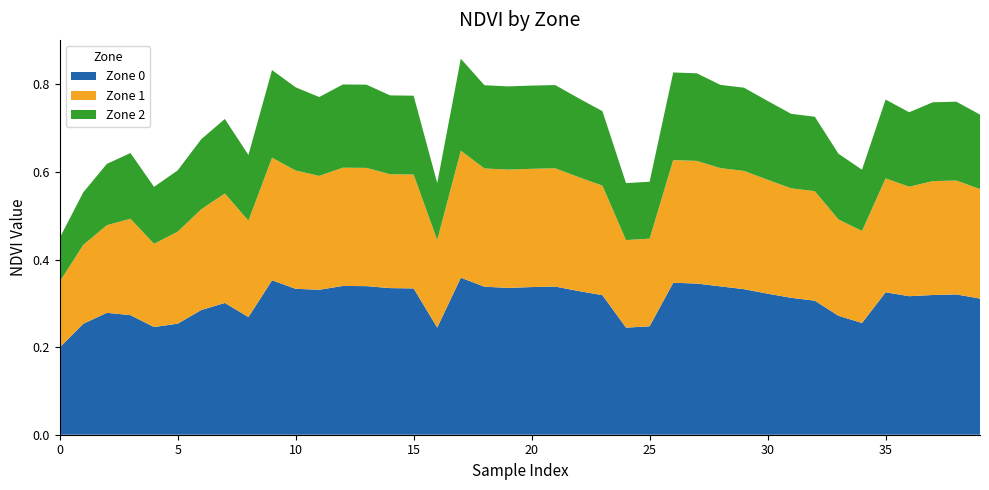

Reading left to right, list all the values displayed in this chart.

Zone 0: 0=0.2	1=0.3	2=0.3	3=0.3	4=0.2	5=0.3	6=0.3	7=0.3	8=0.3	9=0.4	10=0.3	11=0.3	12=0.3	13=0.3	14=0.3	15=0.3	16=0.2	17=0.4	18=0.3	19=0.3	20=0.3	21=0.3	22=0.3	23=0.3	24=0.2	25=0.2	26=0.3	27=0.3	28=0.3	29=0.3	30=0.3	31=0.3	32=0.3	33=0.3	34=0.3	35=0.3	36=0.3	37=0.3	38=0.3	39=0.3
Zone 1: 0=0.1	1=0.2	2=0.2	3=0.2	4=0.2	5=0.2	6=0.2	7=0.2	8=0.2	9=0.3	10=0.3	11=0.3	12=0.3	13=0.3	14=0.3	15=0.3	16=0.2	17=0.3	18=0.3	19=0.3	20=0.3	21=0.3	22=0.3	23=0.2	24=0.2	25=0.2	26=0.3	27=0.3	28=0.3	29=0.3	30=0.3	31=0.2	32=0.2	33=0.2	34=0.2	35=0.3	36=0.2	37=0.3	38=0.3	39=0.2
Zone 2: 0=0.1	1=0.1	2=0.1	3=0.1	4=0.1	5=0.1	6=0.2	7=0.2	8=0.1	9=0.2	10=0.2	11=0.2	12=0.2	13=0.2	14=0.2	15=0.2	16=0.1	17=0.2	18=0.2	19=0.2	20=0.2	21=0.2	22=0.2	23=0.2	24=0.1	25=0.1	26=0.2	27=0.2	28=0.2	29=0.2	30=0.2	31=0.2	32=0.2	33=0.1	34=0.1	35=0.2	36=0.2	37=0.2	38=0.2	39=0.2